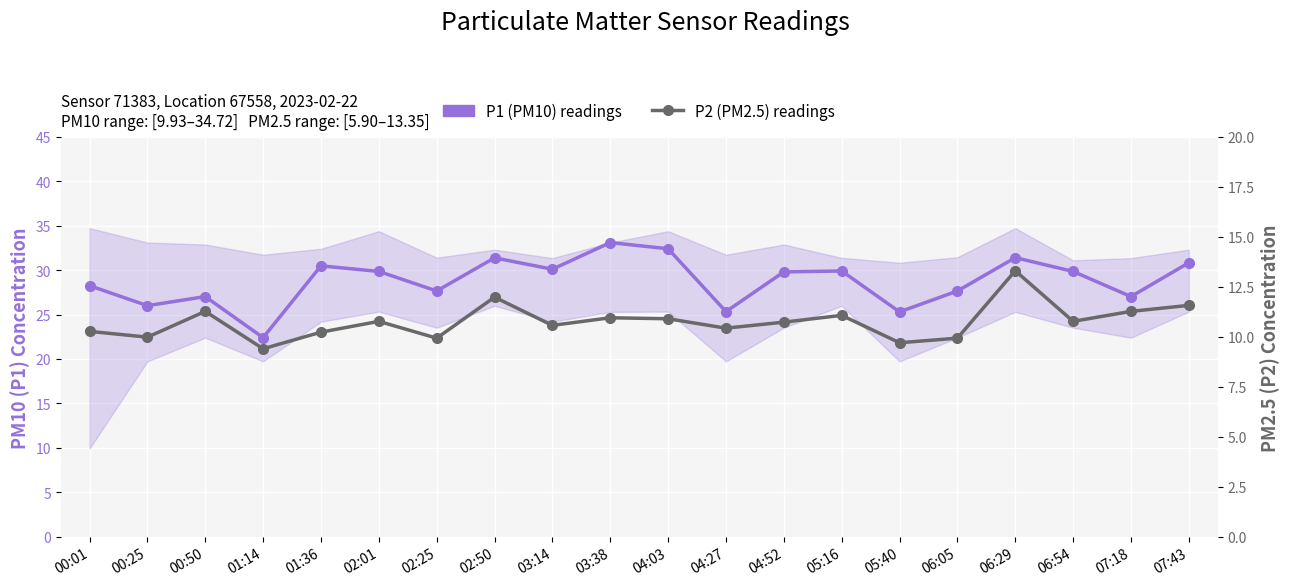

What are all the series names shown in the legend?

P1 (PM10) readings, P2 (PM2.5) readings